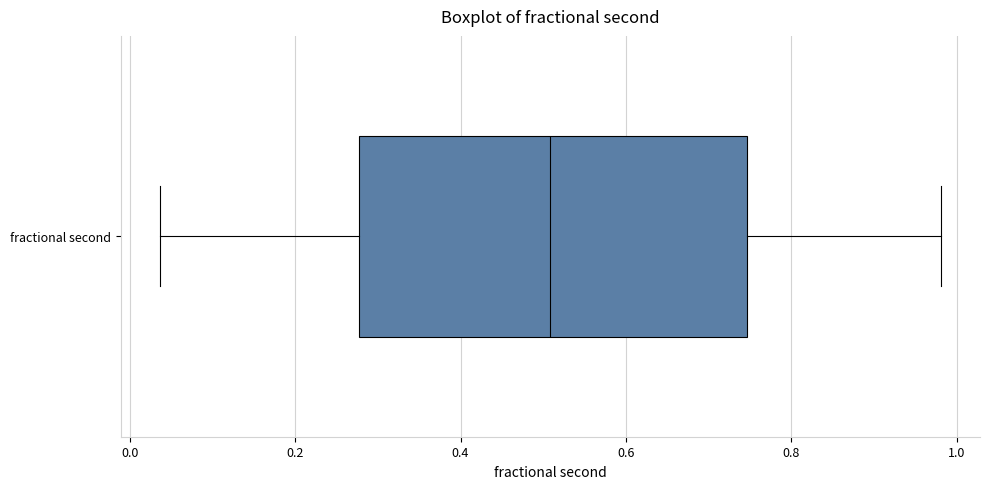

Where does the left whisker of the box for fractional second end on the x-axis? The values are not printed on the chart, so give them approximately, as read against the axis.

0.04